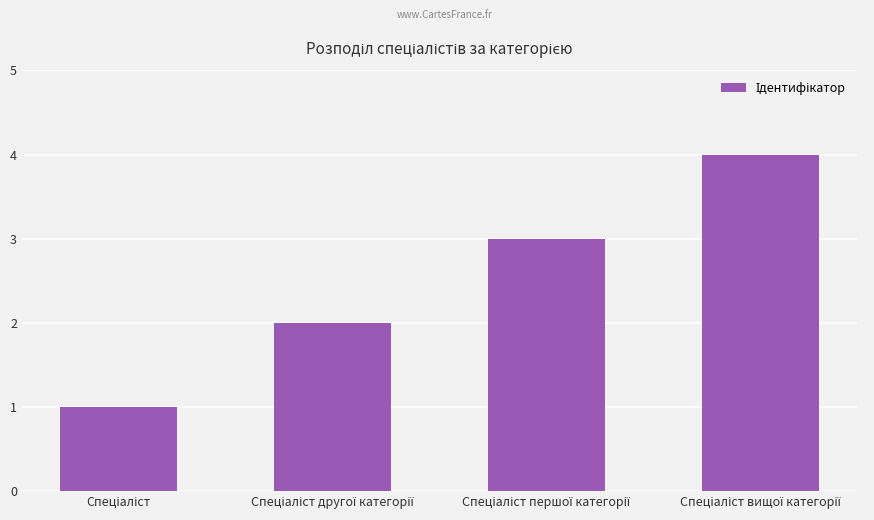

What is the greatest value displayed?

4